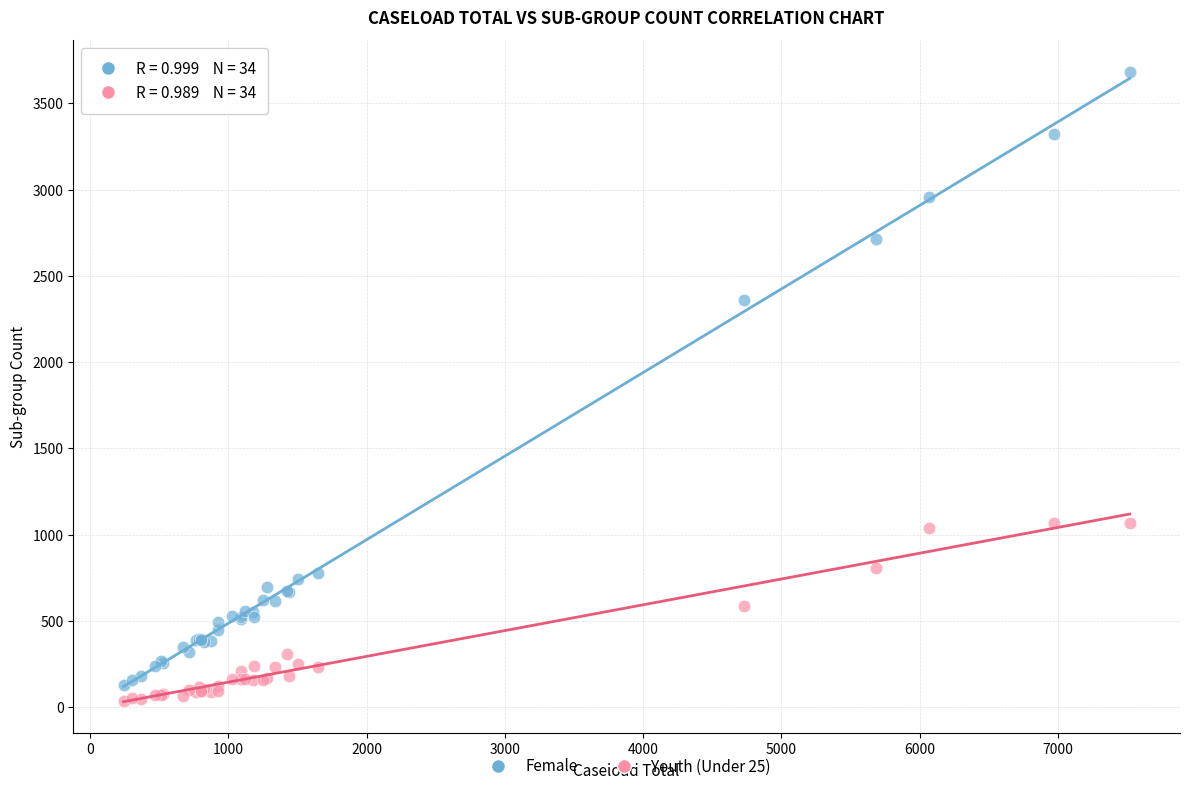

Which series has the largest Y range (max minus min)?

Female